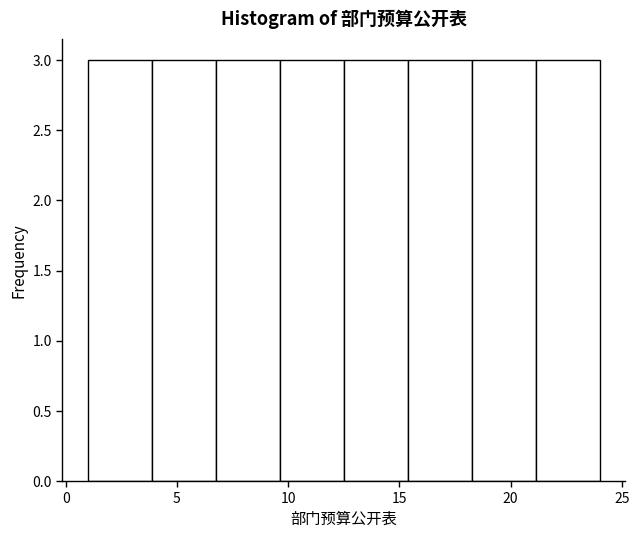

Reading left to right, list every bar in this chart as the range it spans on the x-axis followed by its height. Neither the bar edges nor the heights are printed on the chart, so give them approximately, as read against the axes.

1.0 to 4.0: 3
4.0 to 7.0: 3
7.0 to 9.5: 3
9.5 to 12.5: 3
12.5 to 15.5: 3
15.5 to 18.5: 3
18.5 to 21.0: 3
21.0 to 24.0: 3